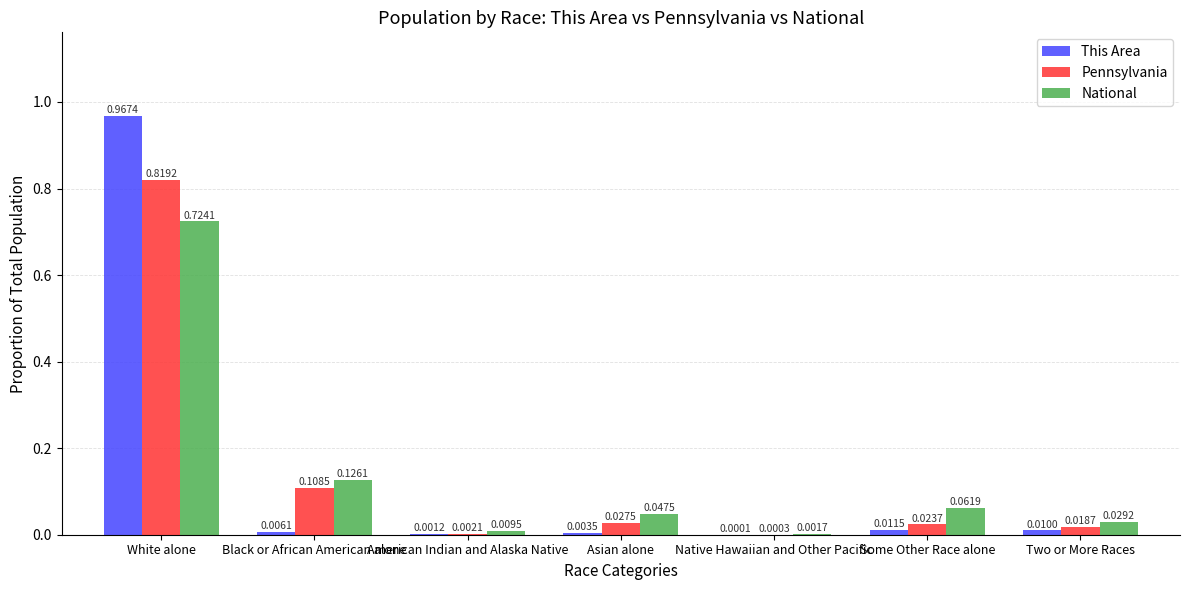

How many data points does each series have?

7